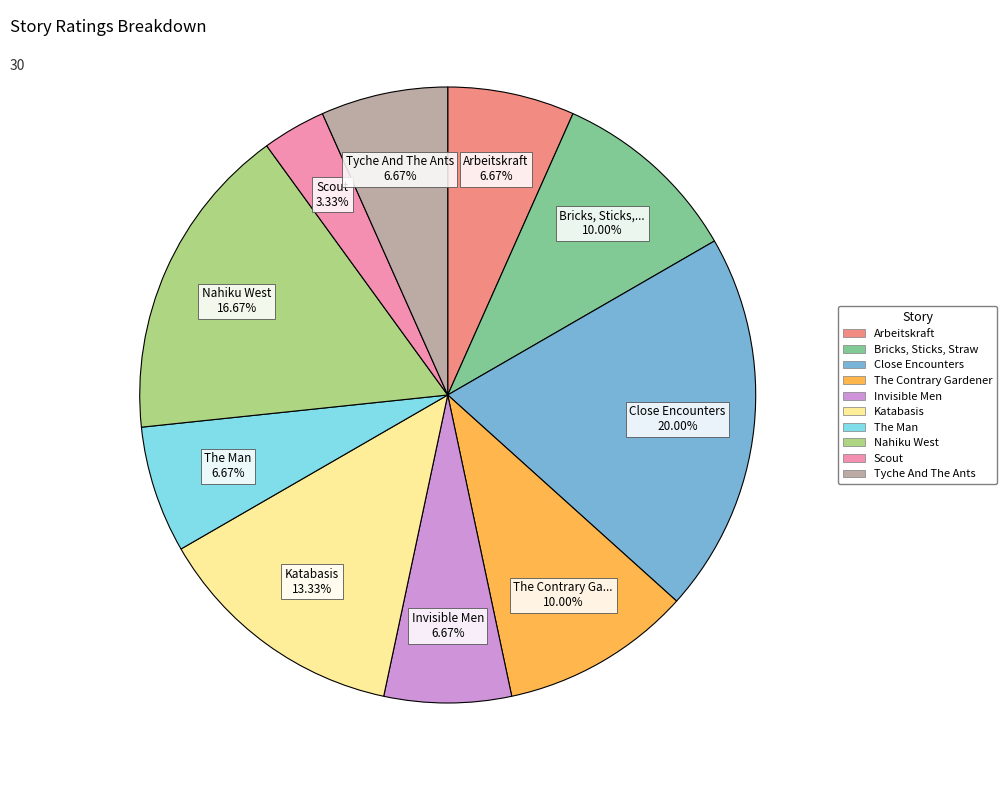

To the nearest percent, what portion does Scout represent?

3%